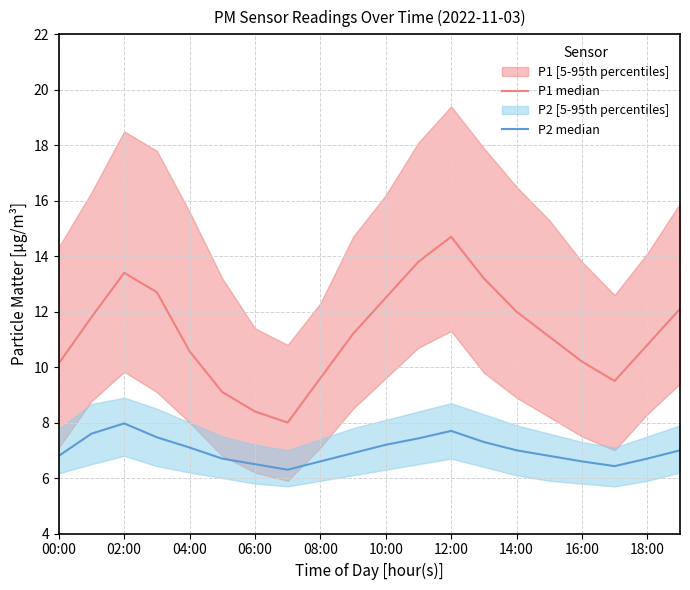

At which category is the sum across all series the highest?

12:00